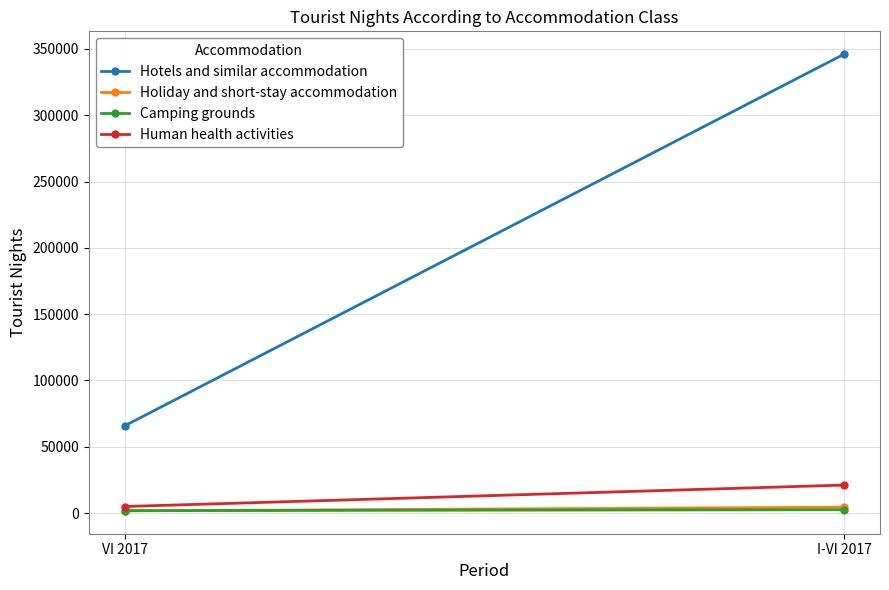

What is the total value across all series at I-VI 2017?

374060